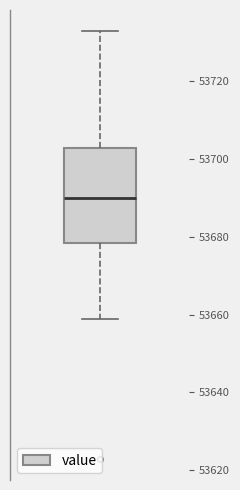

Transcribe this box plot: give where the median line is, the range the box spans, and where the two whiskers end, as read against the y-axis. The values are not printed on the chart, so give them approximately, as read against the axis.

median 53690, box 53678 to 53702, whiskers 53658 to 53732